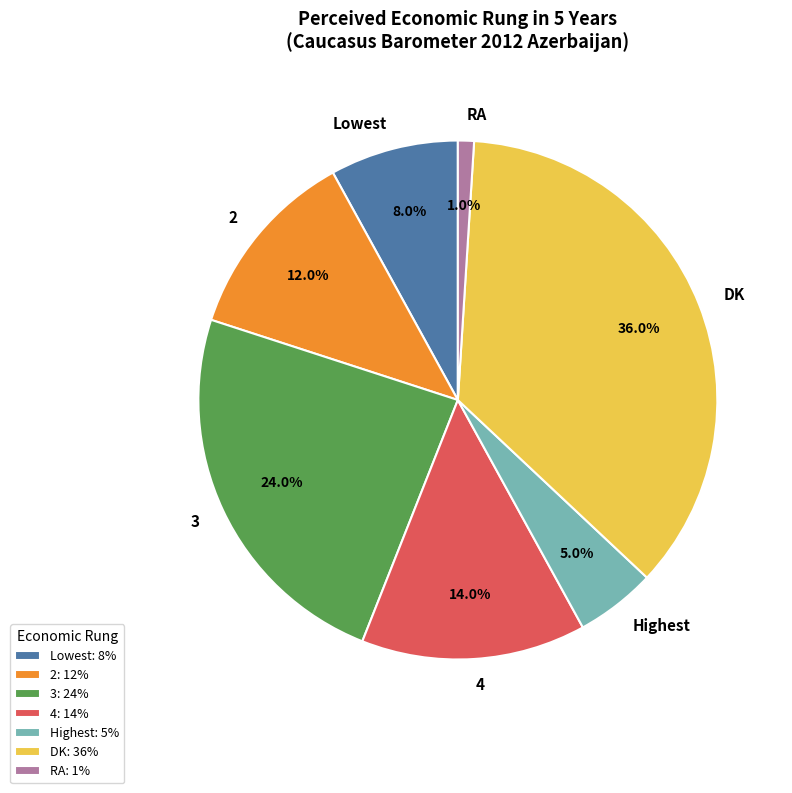

What is the ratio of the value at Lowest to the value at 2?

0.7